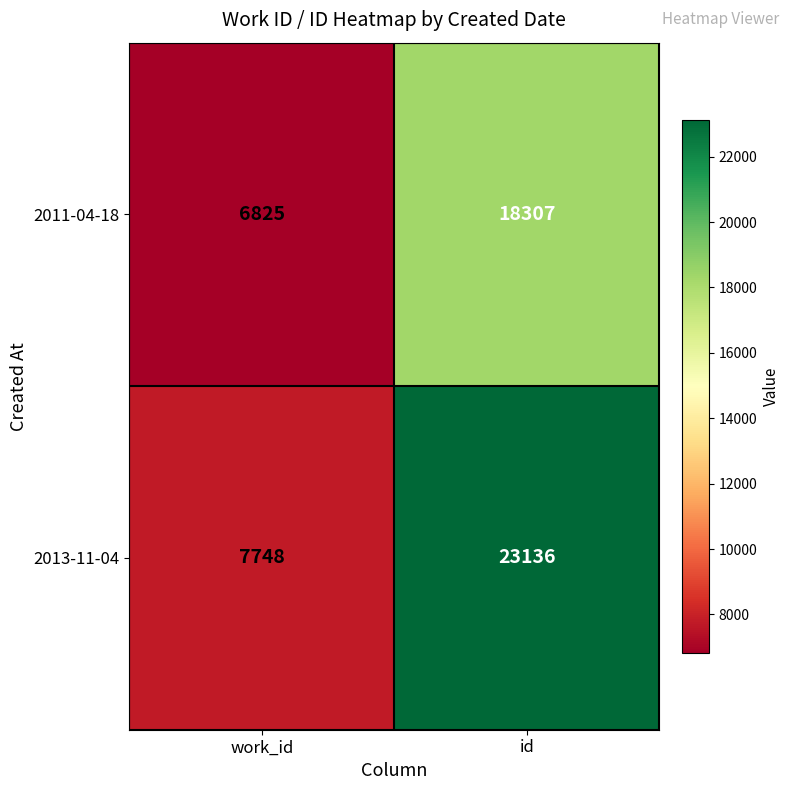

Which series has the largest range (max minus min)?

2013-11-04